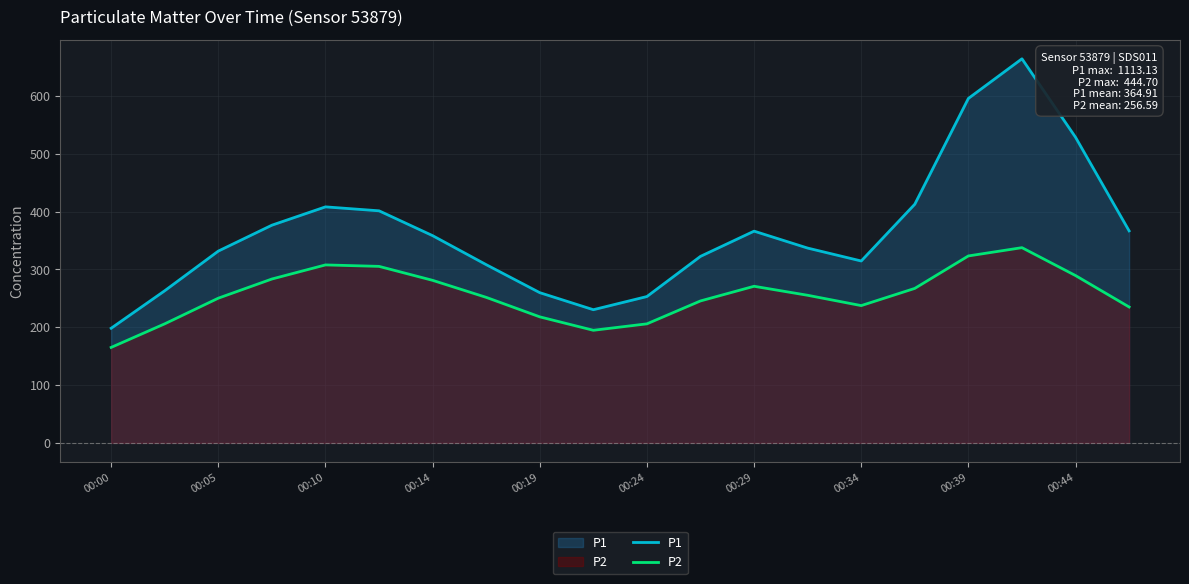

The P1 series shows 528.6 at 00:44. True or false?

True